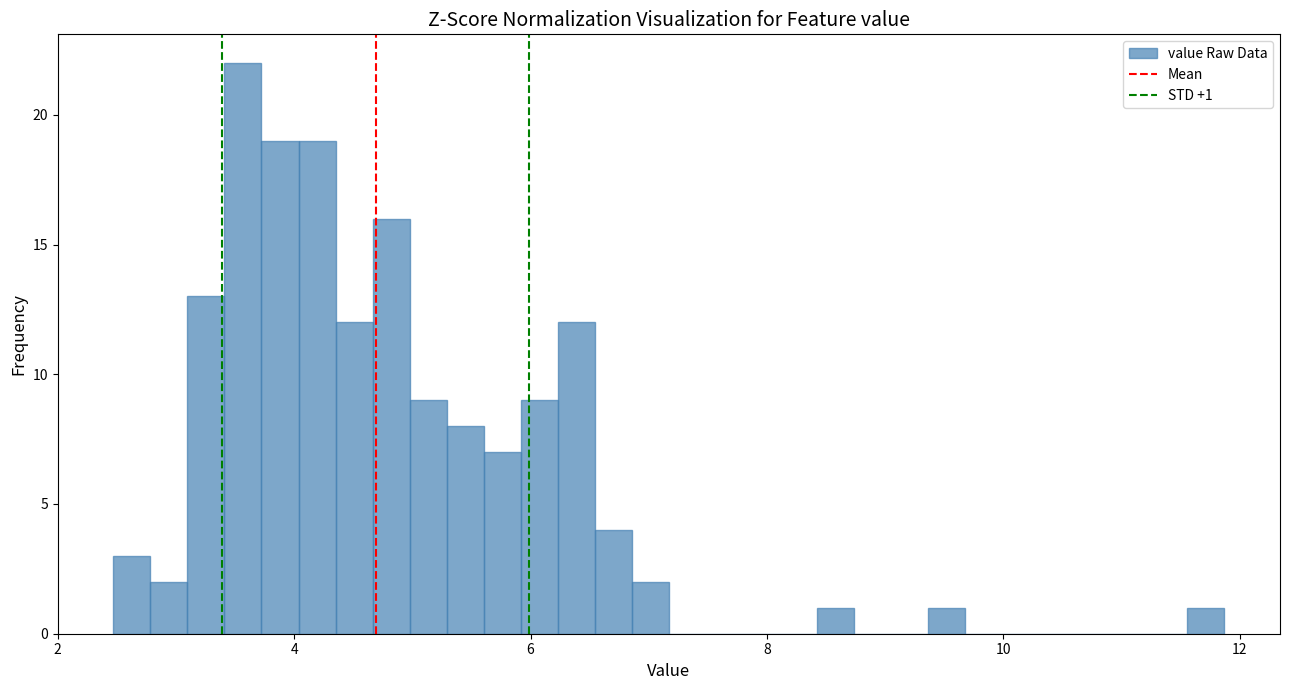

Around what value on the x-axis is the tallest bar? Give the approximate position of its centre, as read against the axis.

3.6